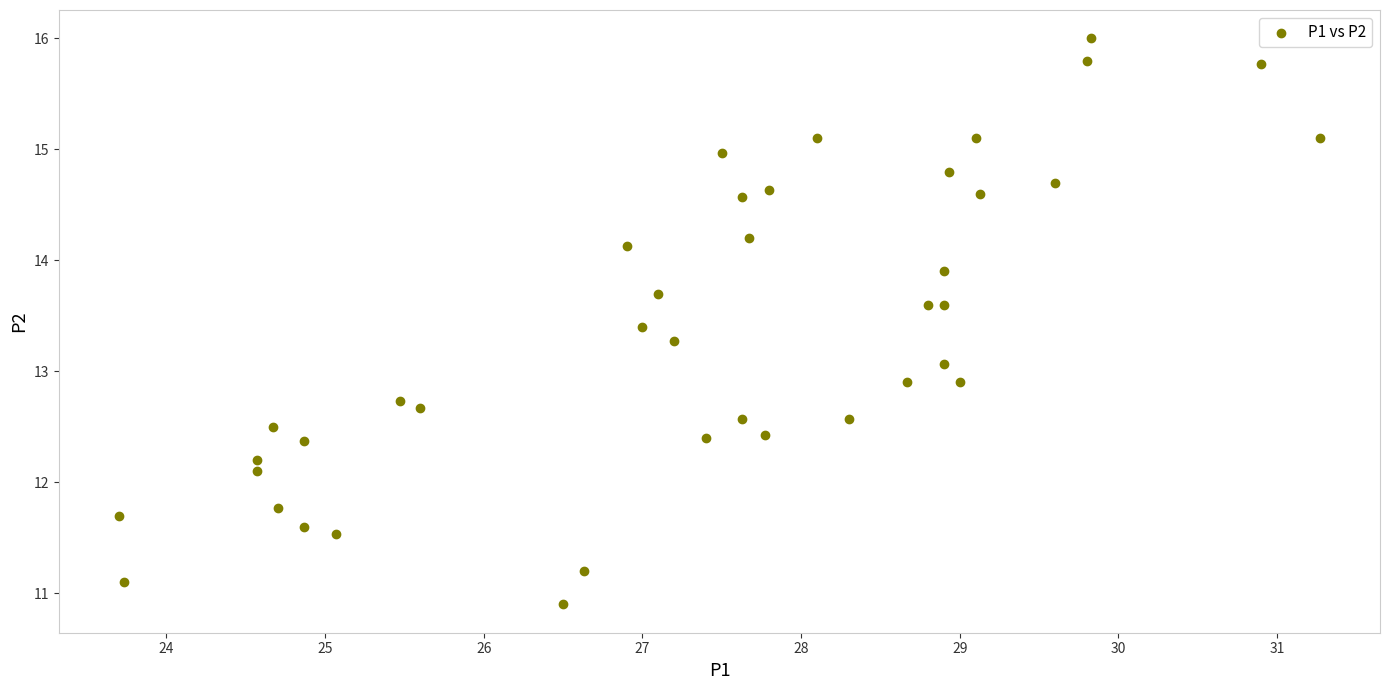

What is the range of Y values (max minus min)?

5.1